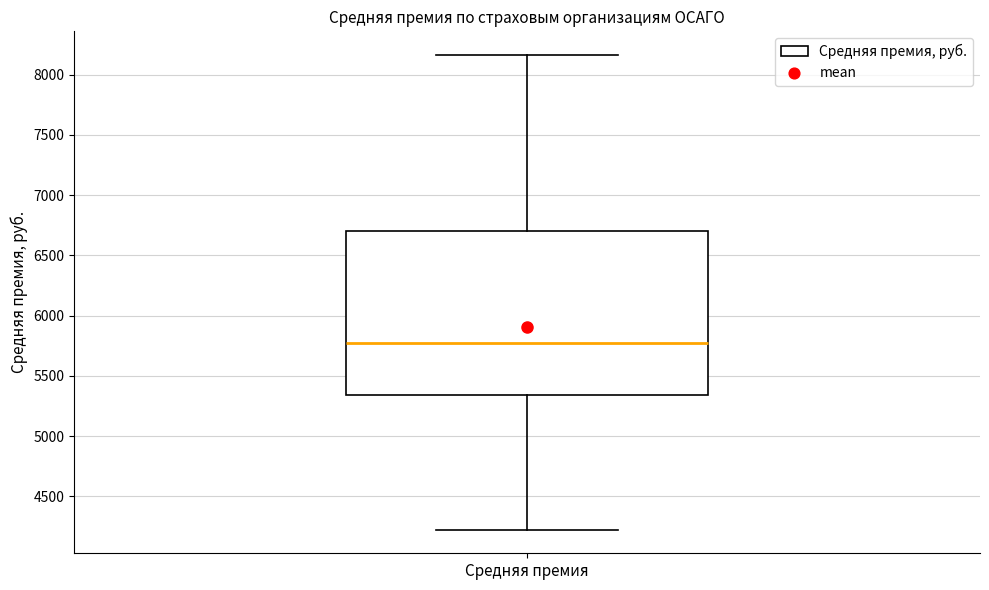

Transcribe this box plot: give where the median line is, the range the box spans, and where the two whiskers end, as read against the y-axis. The values are not printed on the chart, so give them approximately, as read against the axis.

median 5750, box 5350 to 6700, whiskers 4200 to 8150